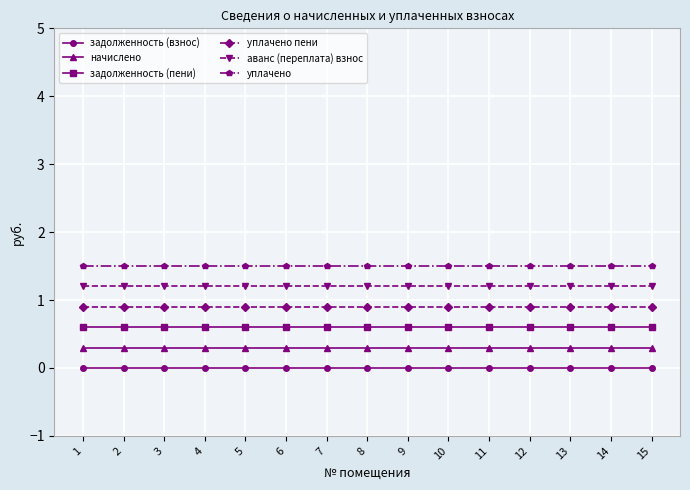

What is the value of the уплачено пени point at the 5th from the left?

0.9